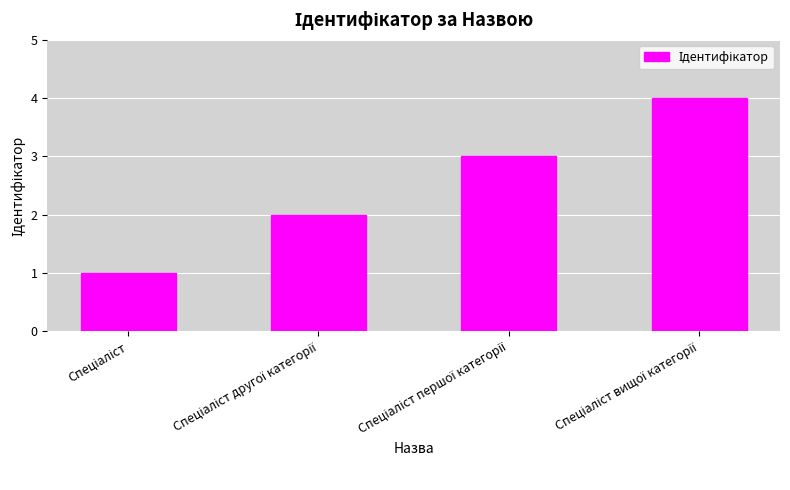

What is the maximum value shown in the chart?

4